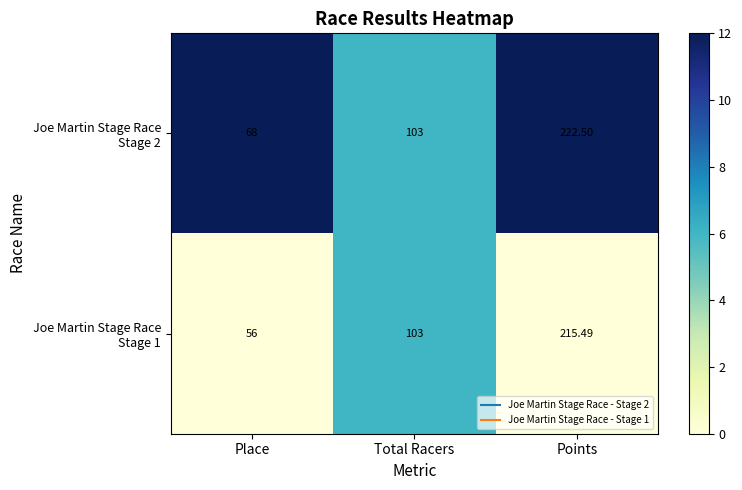

Which category has the highest value across all series?

Points